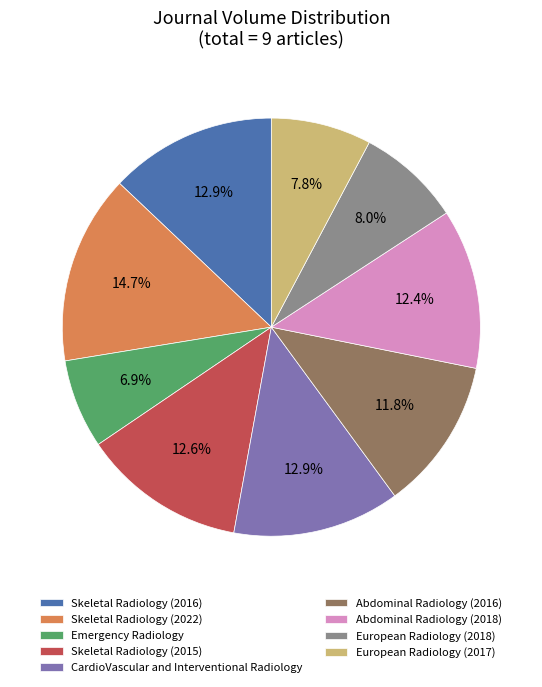

To the nearest percent, what is the difference between the largest and smallest slice percentages?

8%